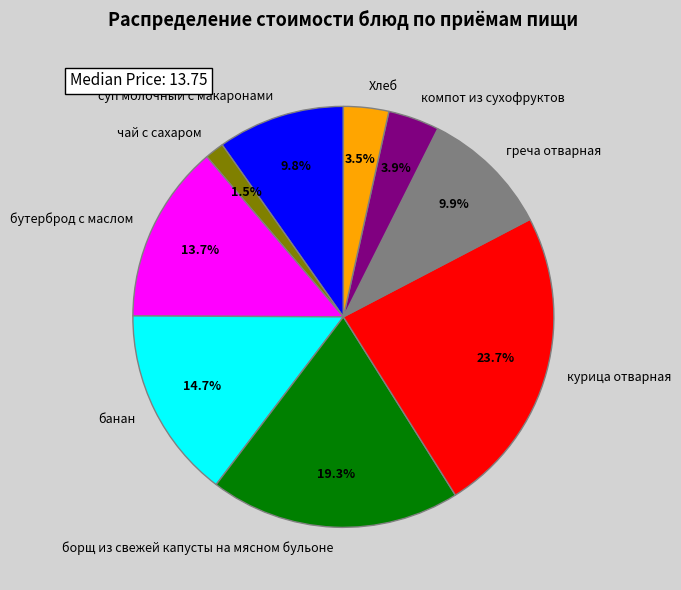

How much of the chart is everything except чай с сахаром?

98.5%